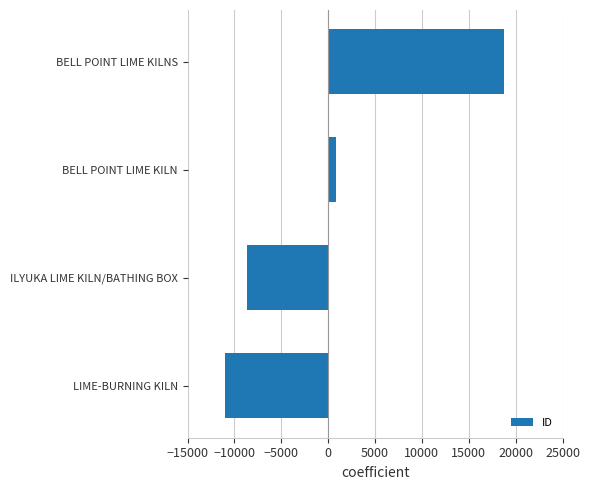

How many values are above zero?

2